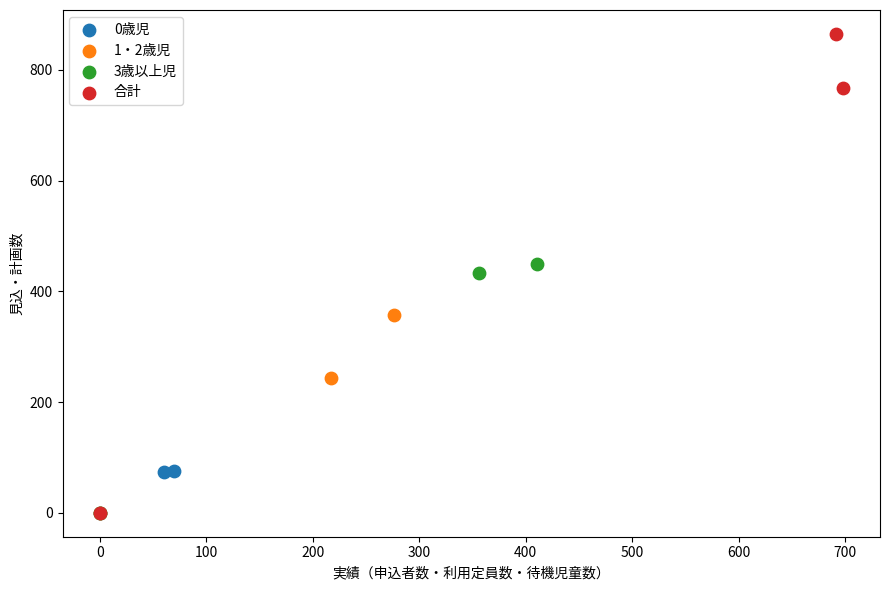

Which series has the largest Y range (max minus min)?

合計